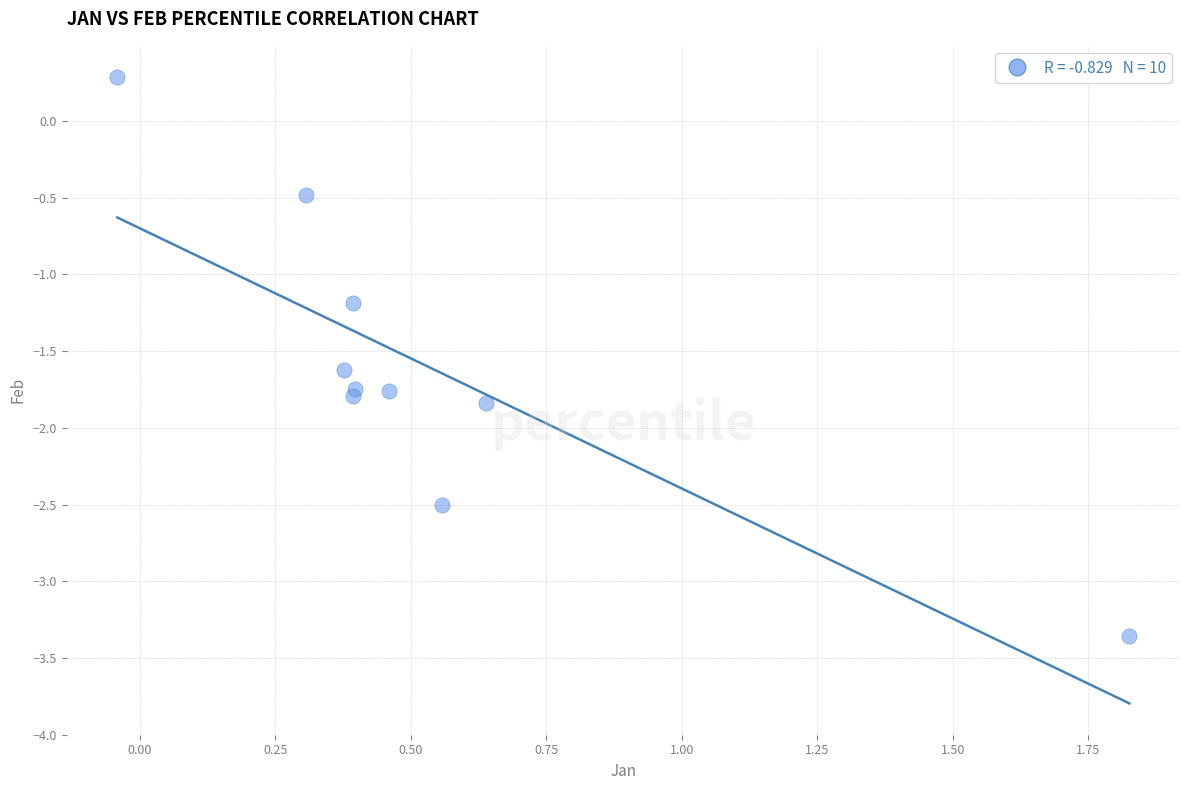

What Y value in the scatter plot is closest to -1?

-1.2